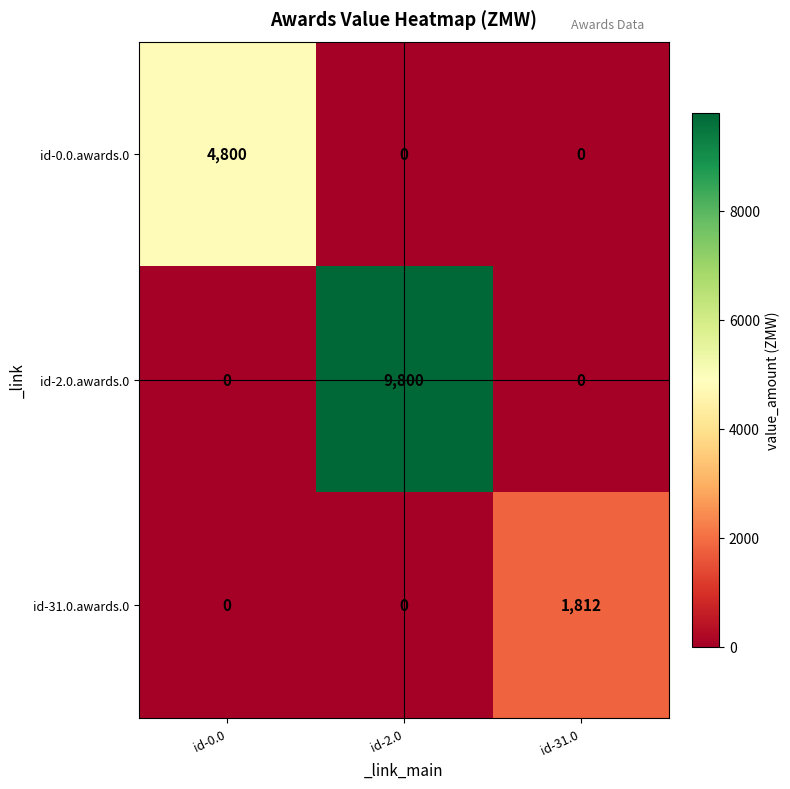

How many distinct data groups are displayed?

3